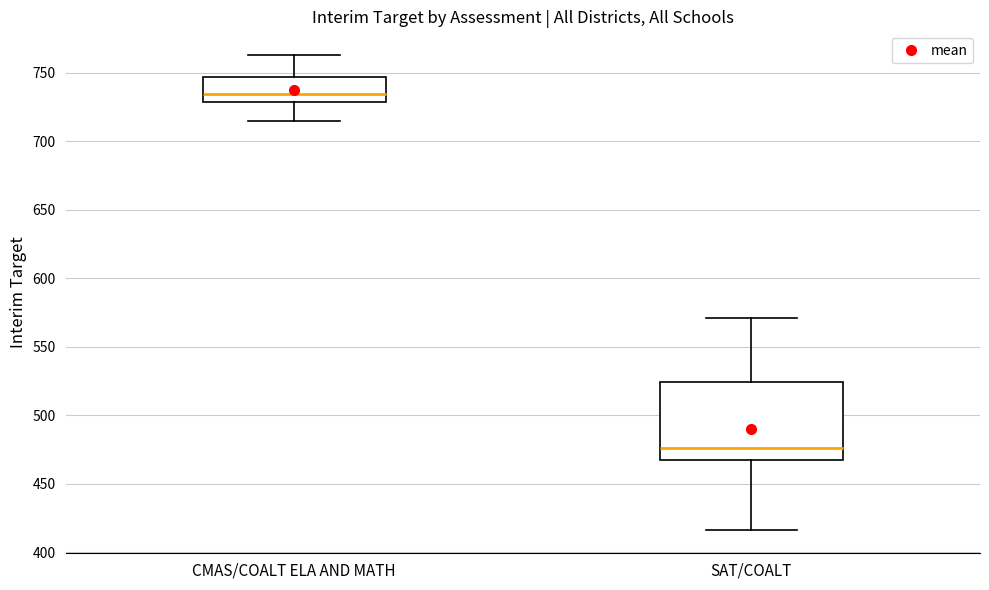

Which box is the tallest, from its lower edge to its upper edge?

SAT/COALT